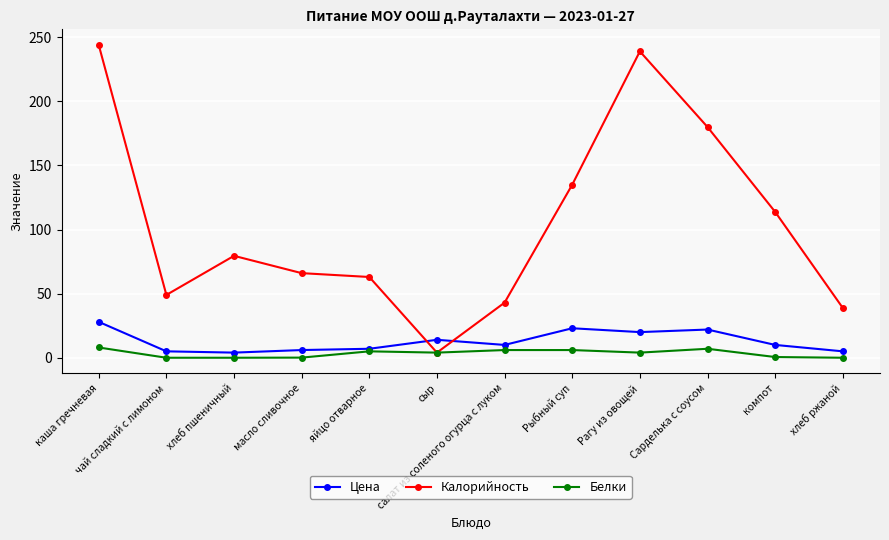

Is it true that Цена equals 28.0 at каша гречневая?

True